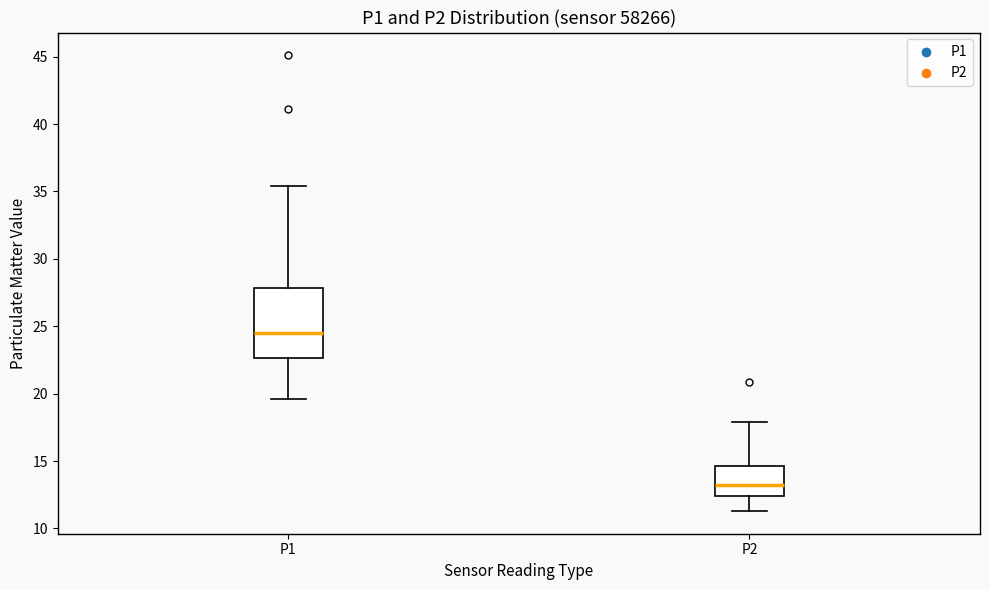

Which box's median line is the highest?

P1